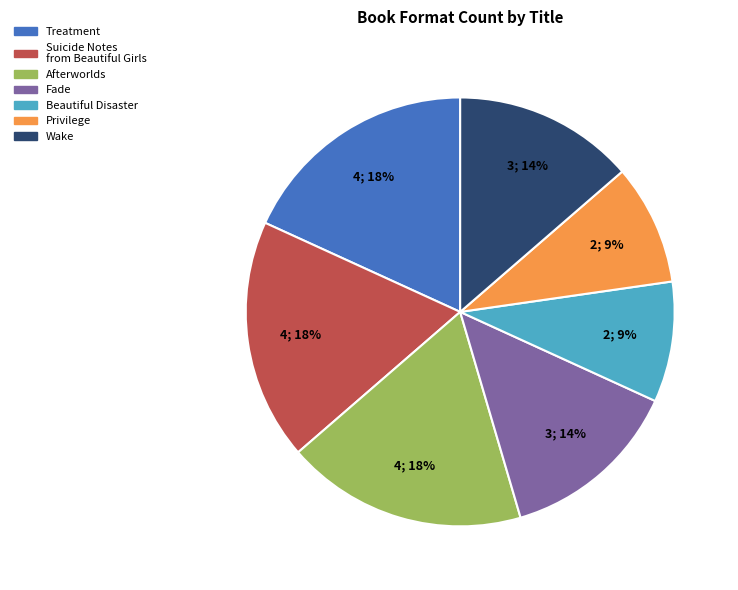

To the nearest percent, what percentage of the pie is Beautiful Disaster?

9%